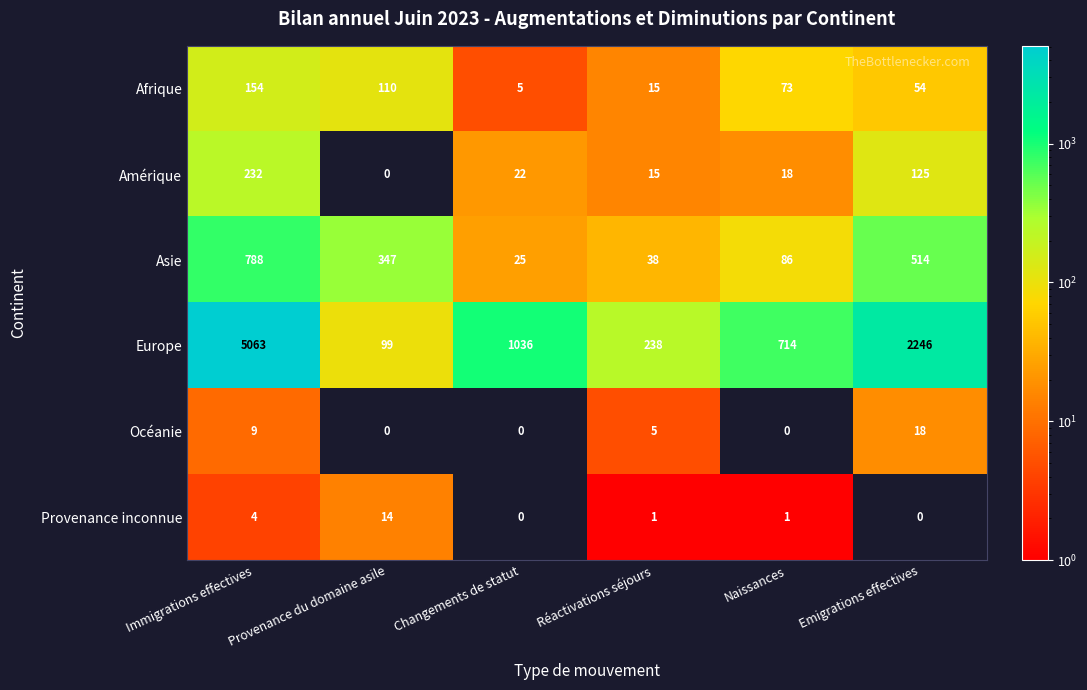

The value of Asie at Changements de statut is 6. True or false?

False